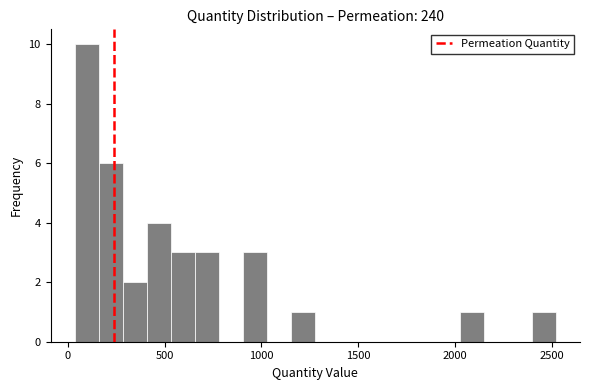

Around what value on the x-axis is the tallest bar? Give the approximate position of its centre, as read against the axis.

100